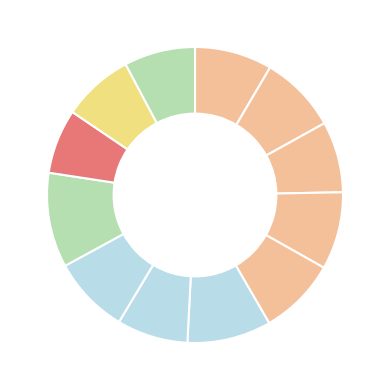

How many slices are in this pie chart?

12